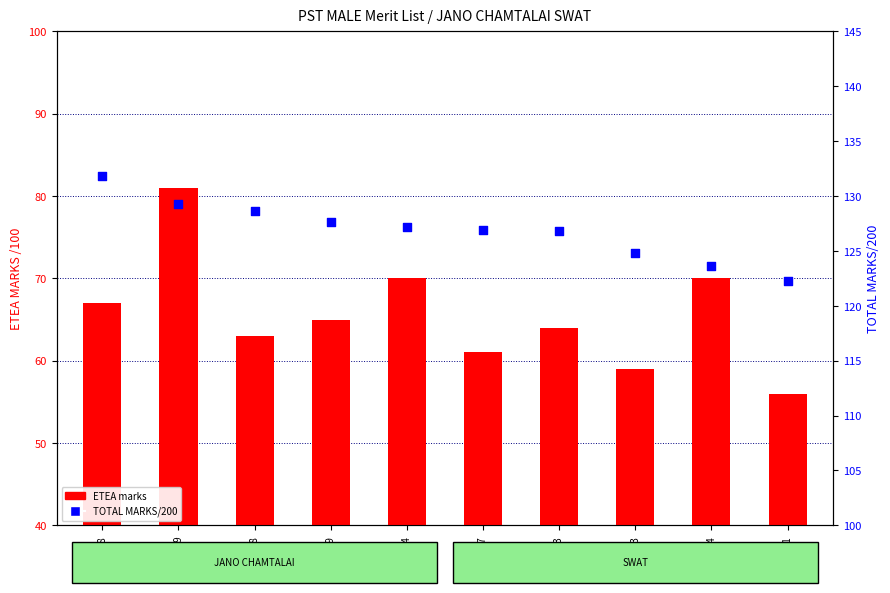

Which series has the largest total across all categories?

TOTAL MARKS/200